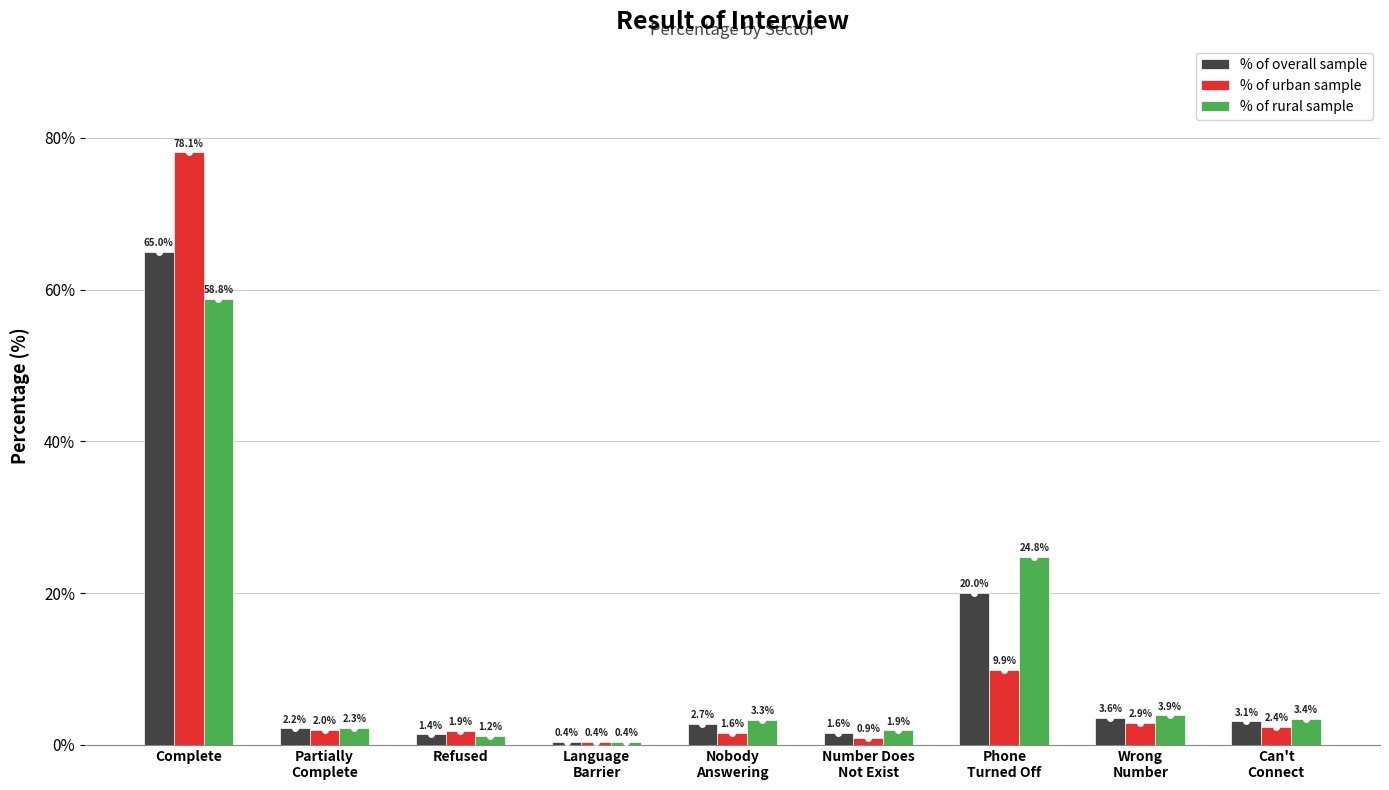

What is the label of the 8th bar from the left?

Wrong
Number